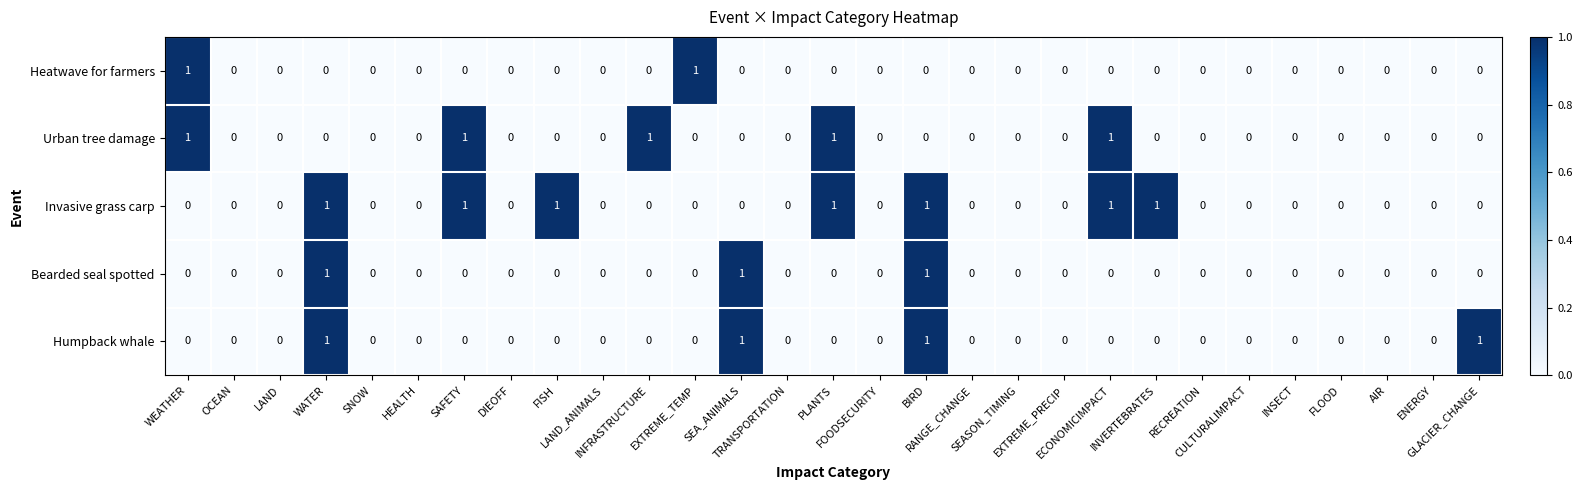

What is the sum of all Humpback whale values?

4